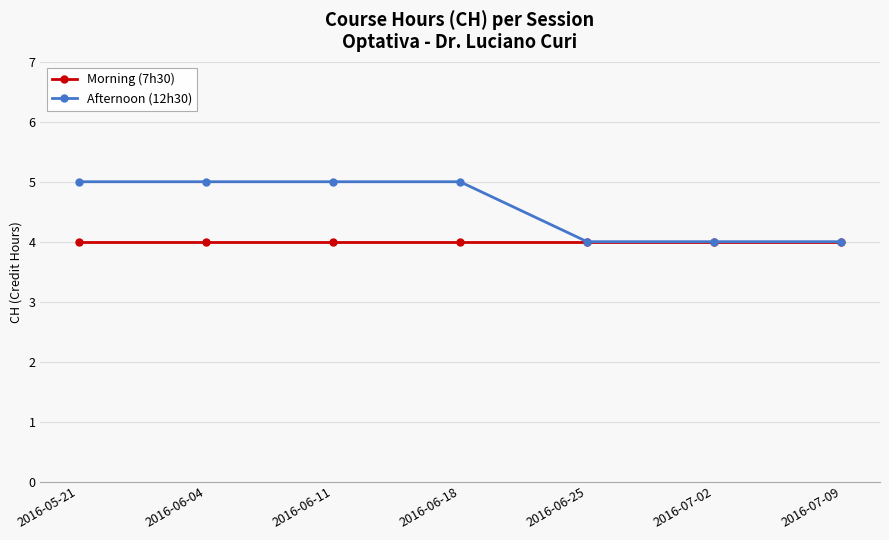

Reading left to right, extract all data points from this chart.

Morning (7h30): 4	4	4	4	4	4	4
Afternoon (12h30): 5	5	5	5	4	4	4